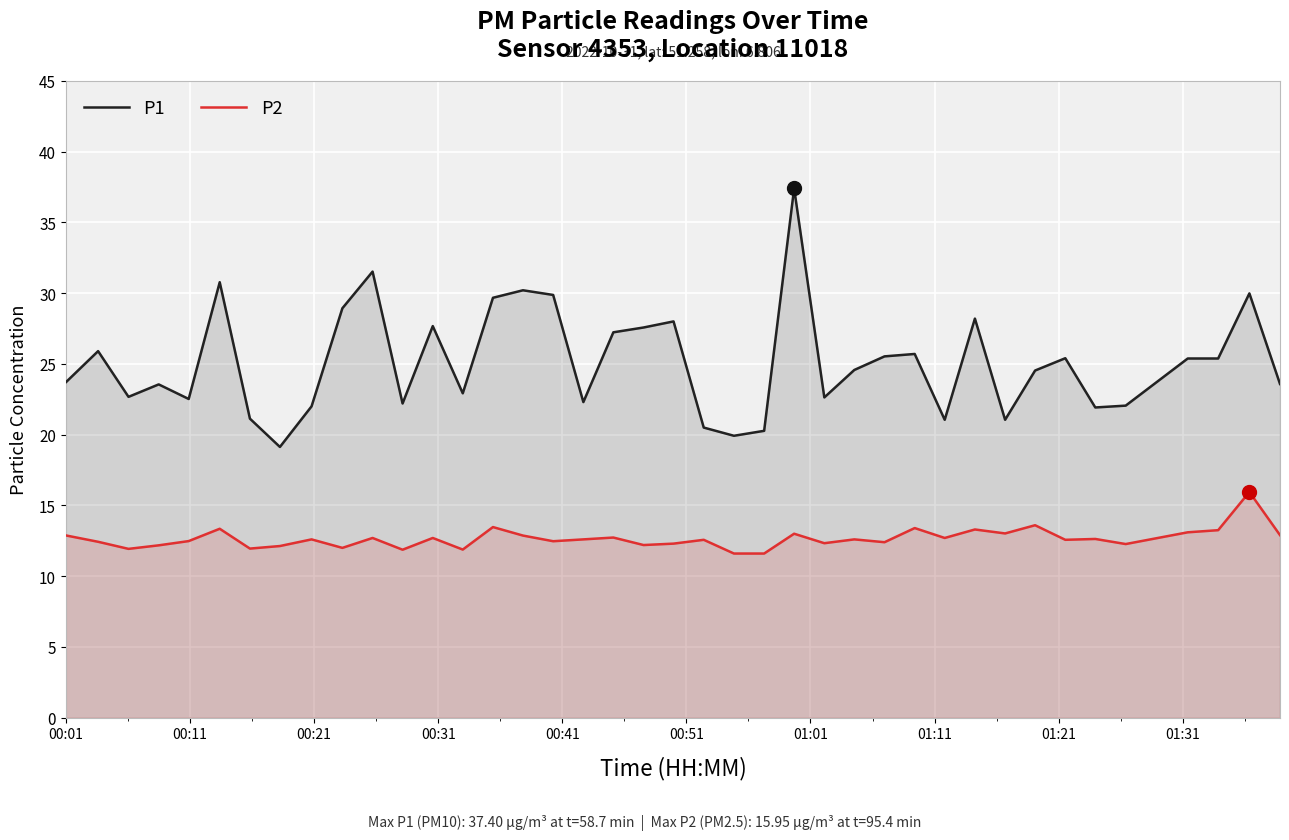

Which series has the largest range (max minus min)?

P1